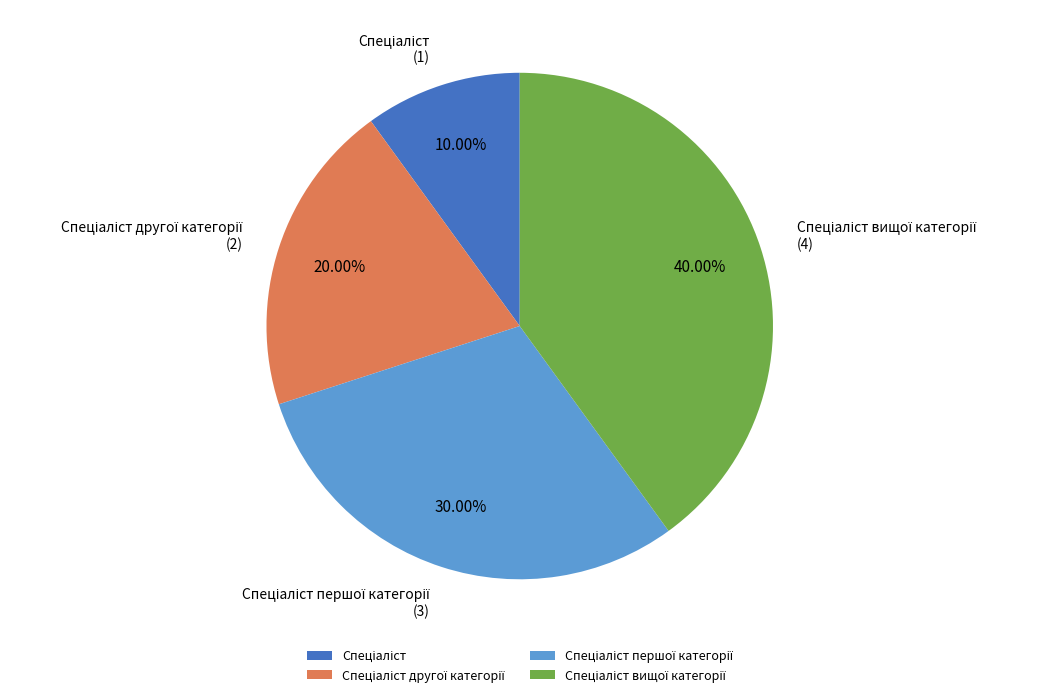

Is there a majority slice in this chart?

No